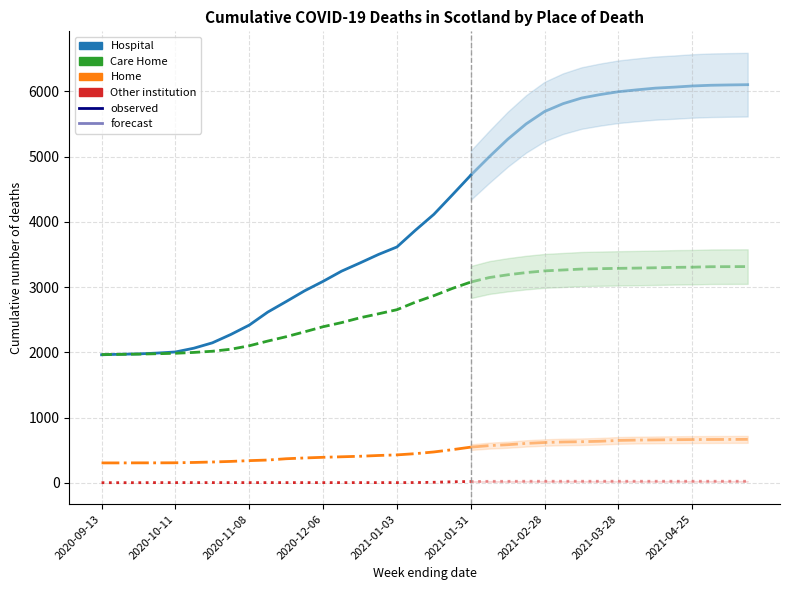

Where does the Hospital series first go above 2779?

11